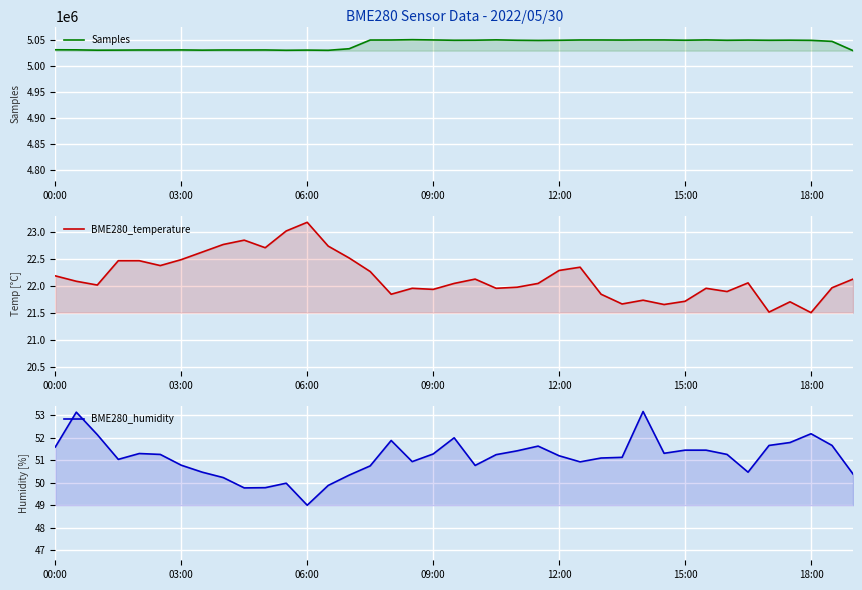

Rank the series at 15:00 from lowest to highest value.

BME280_temperature, BME280_humidity, Samples